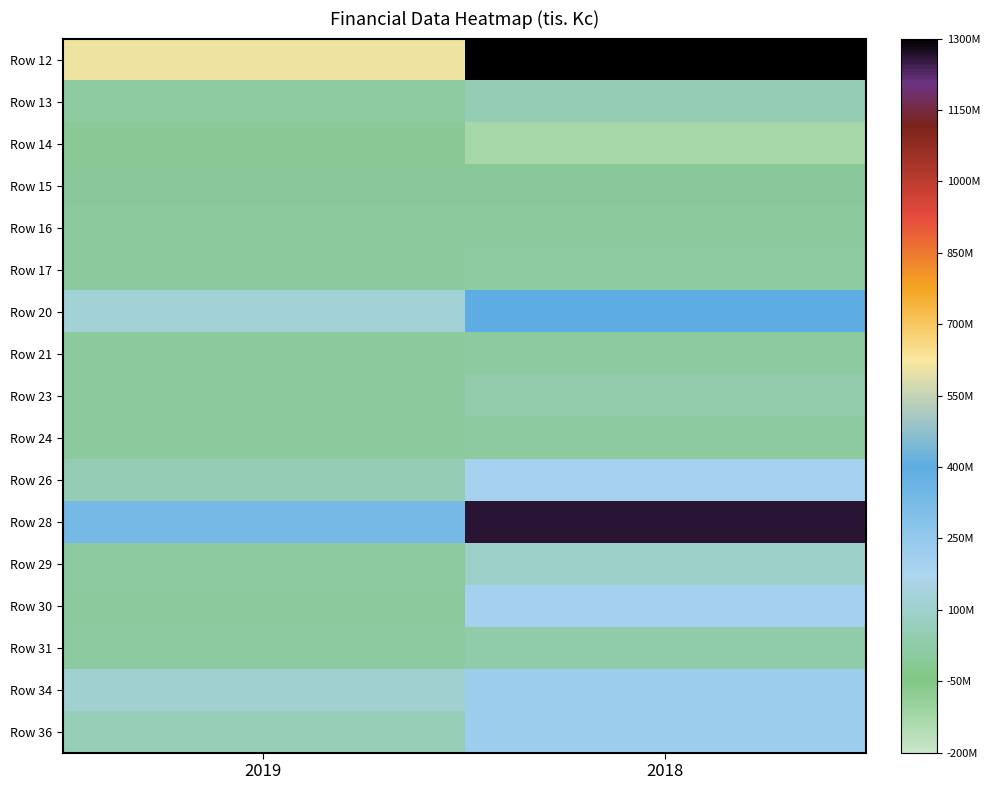

Reading left to right, extract all data points from this chart.

Row 12: 2019=610378731	2018=2280076949
Row 13: 2019=14493108	2018=50196499
Row 14: 2019=-9234016	2018=-123889438
Row 15: 2019=-1030854	2018=-1345051
Row 16: 2019=0	2018=2736415
Row 17: 2019=3479890	2018=14179194
Row 20: 2019=121037556	2018=397818051
Row 21: 2019=4658625	2018=10852617
Row 23: 2019=-261811	2018=40004536
Row 24: 2019=399168	2018=5756716
Row 26: 2019=47548802	2018=193406094
Row 28: 2019=330930075	2018=1264367003
Row 29: 2019=9756881	2018=94179377
Row 30: 2019=2377560	2018=200128477
Row 31: 2019=8561790	2018=29753100
Row 34: 2019=109799195	2018=223284425
Row 36: 2019=60496126	2018=227459443